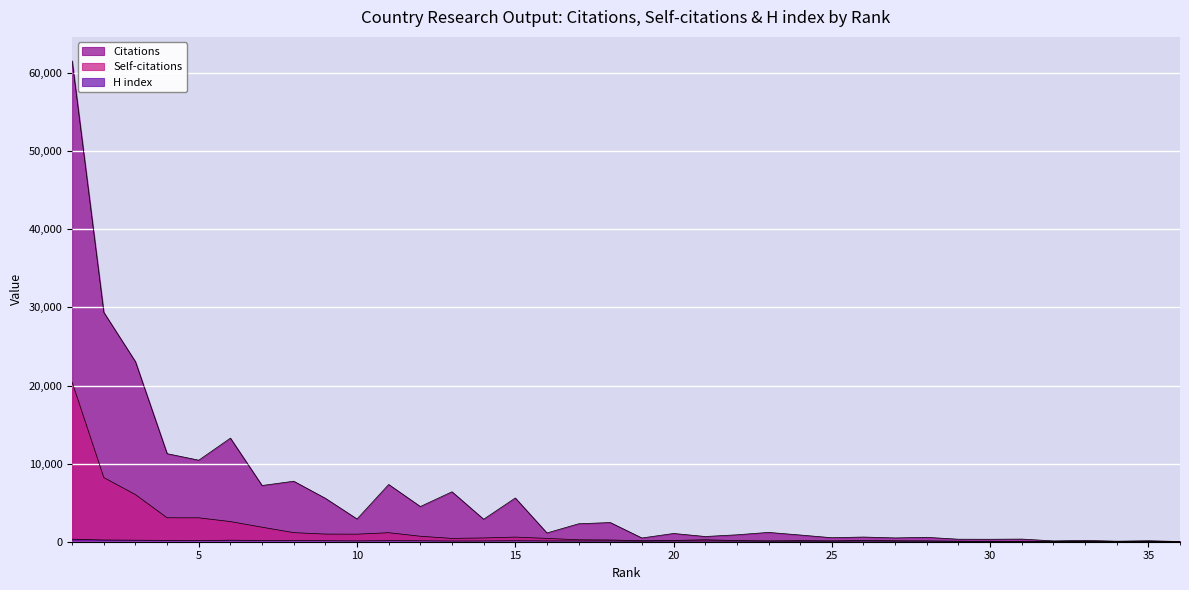

True or false: Self-citations has a value of 63 at 29.

True